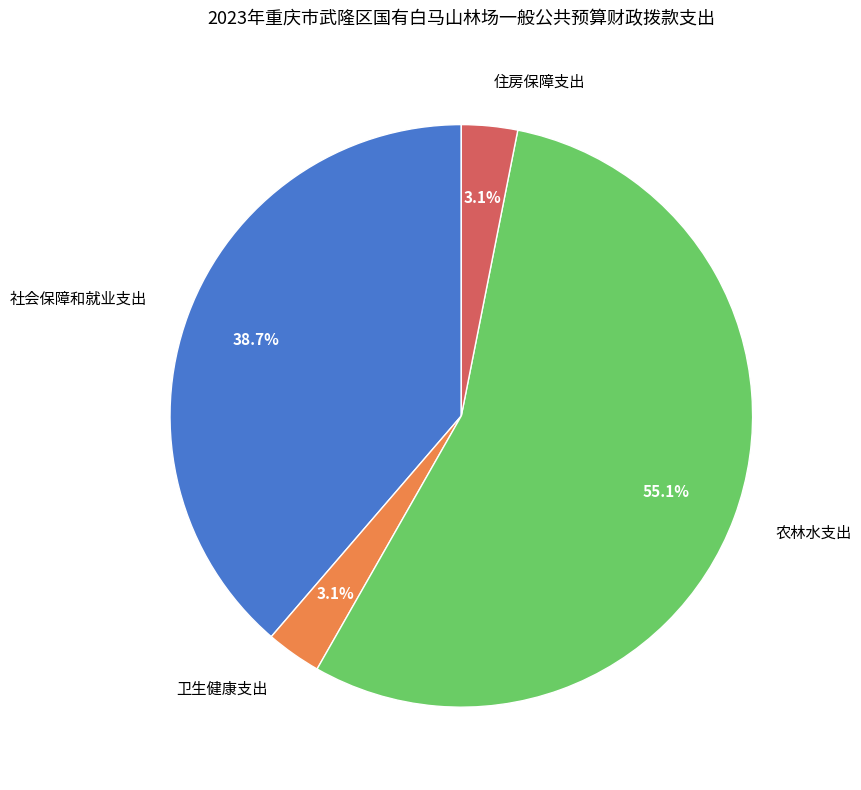

Which slice is the largest?

农林水支出